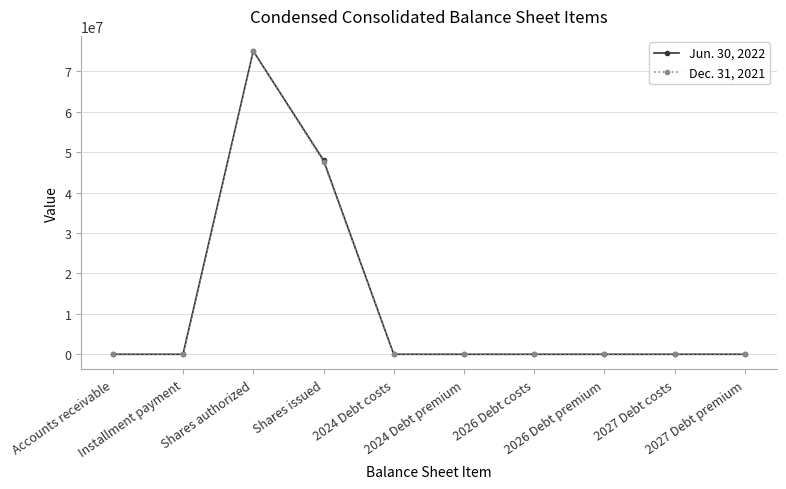

List the series in order of their overall mean, highest first.

Jun. 30, 2022, Dec. 31, 2021